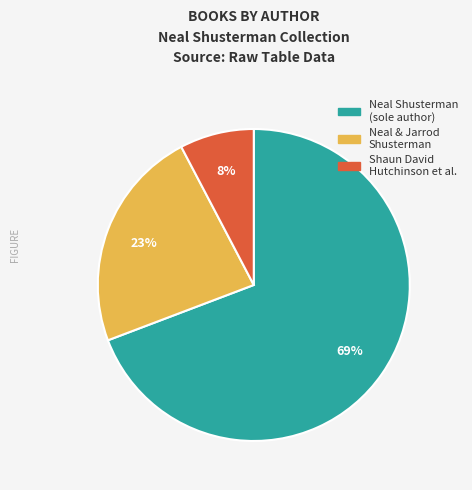

How many segments does this pie chart have?

3